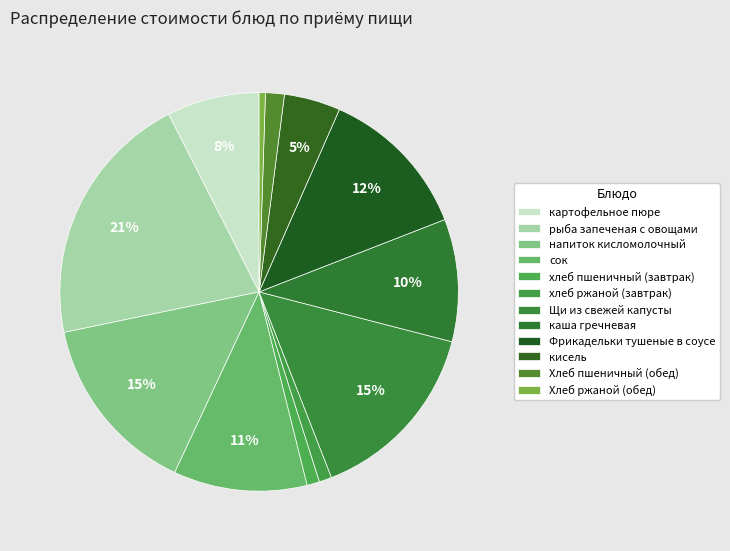

Does хлеб пшеничный (завтрак) represent more than half of the total?

No